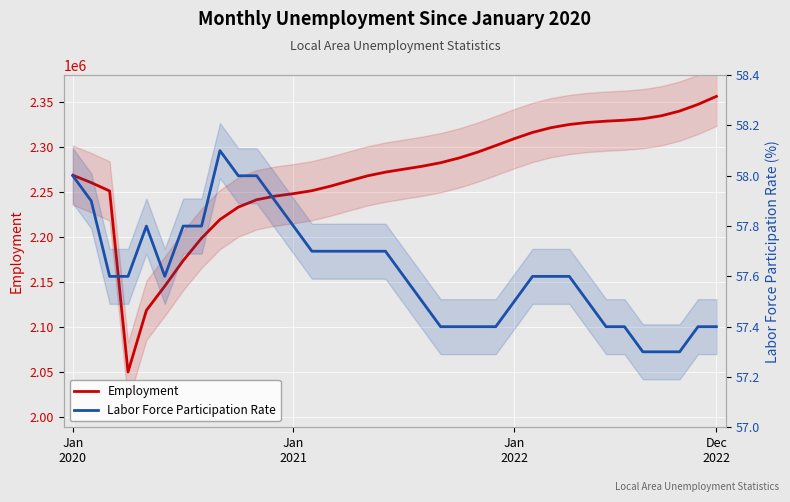

What position from the left is 30?

31